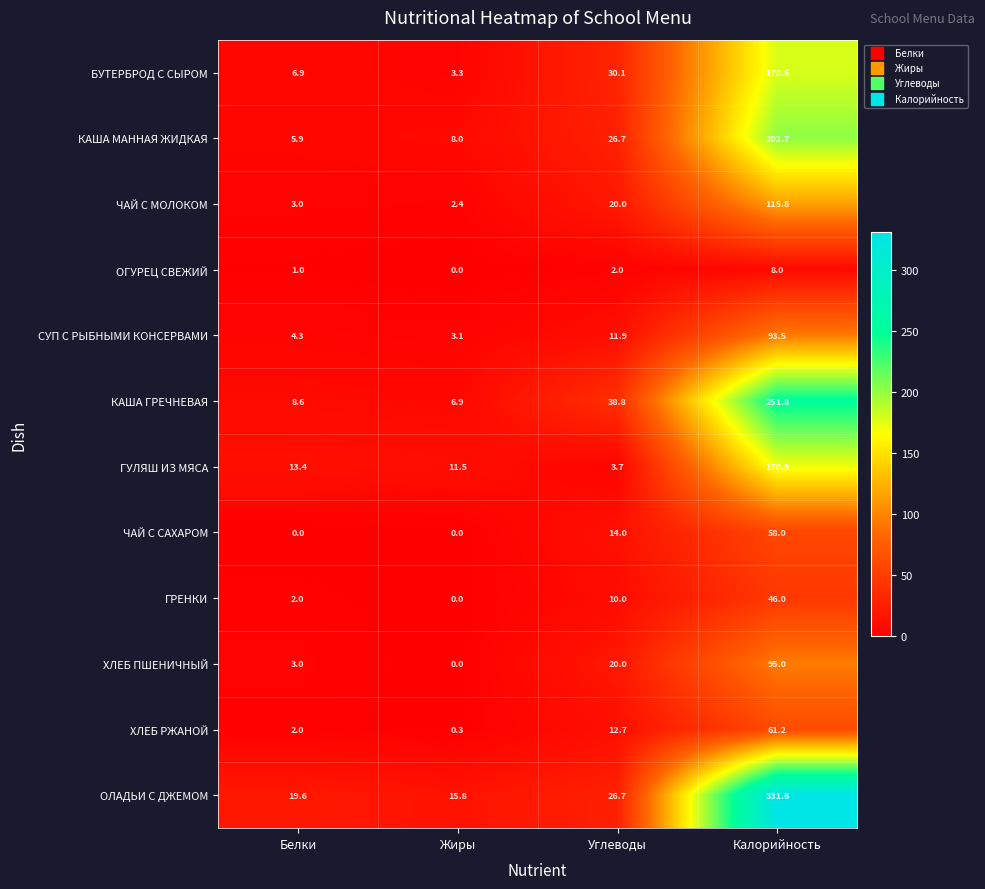

At which label is ХЛЕБ РЖАНОЙ closest to 30?

Углеводы